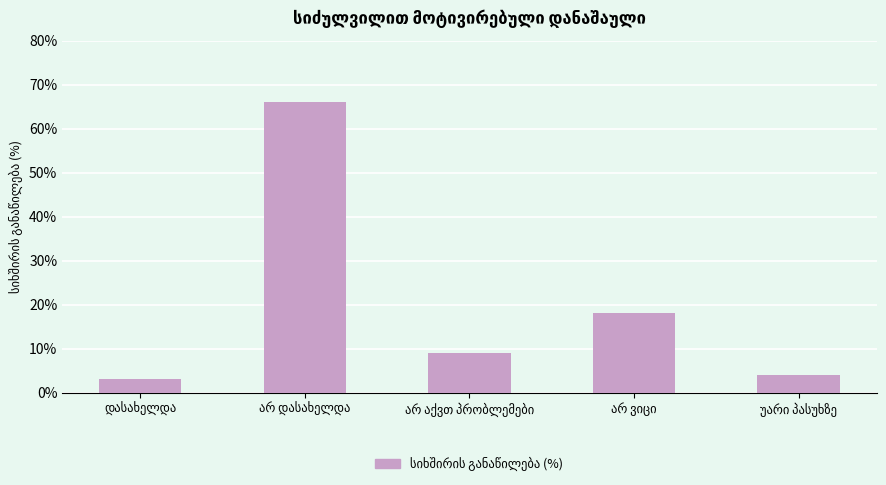

How many values are below 9?

2